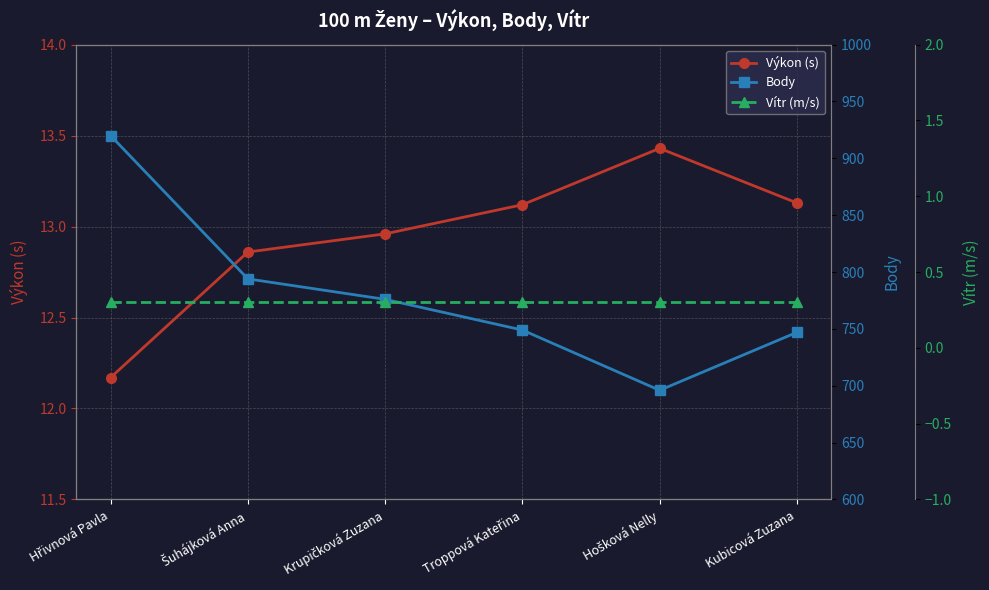

Which series has the largest total across all categories?

Body